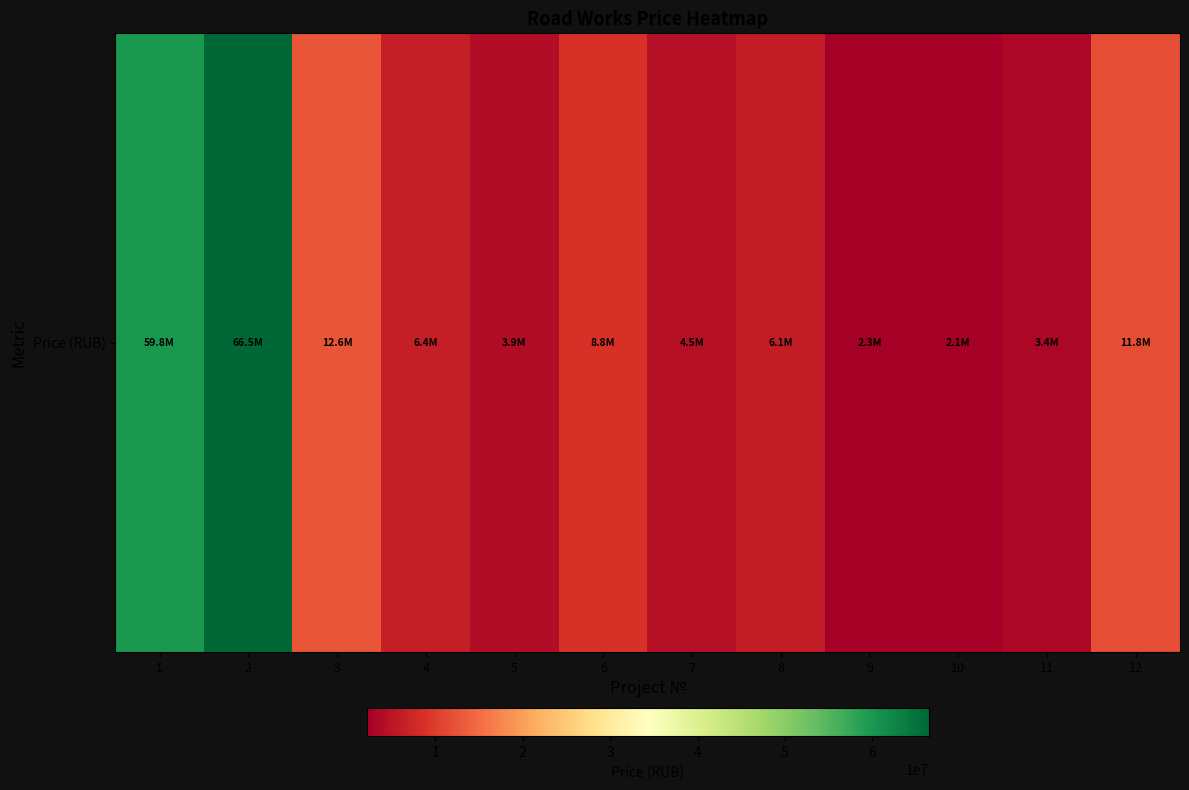

What is the ratio of the value at 1 to the value at 11?

17.7